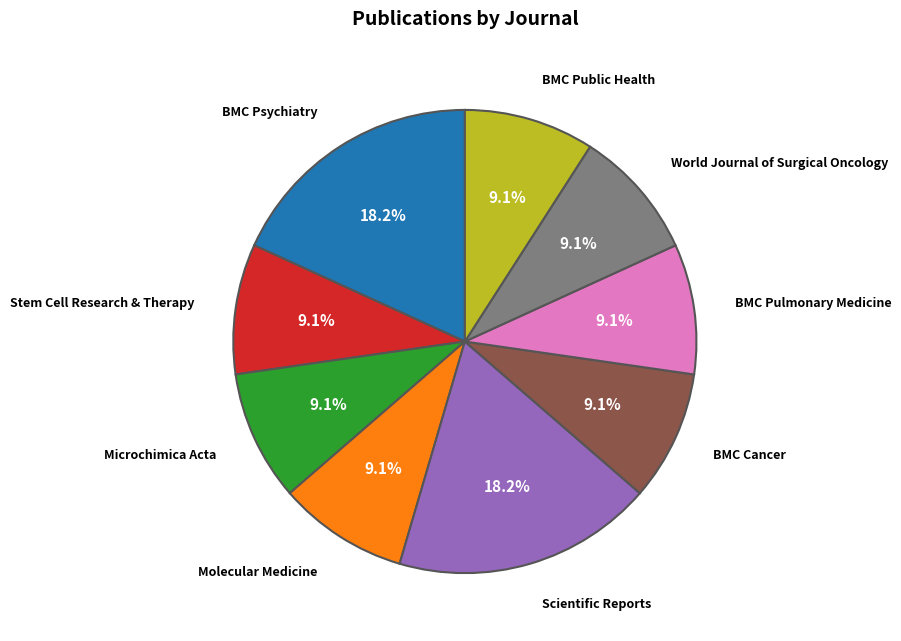

Does any single category account for the majority?

No